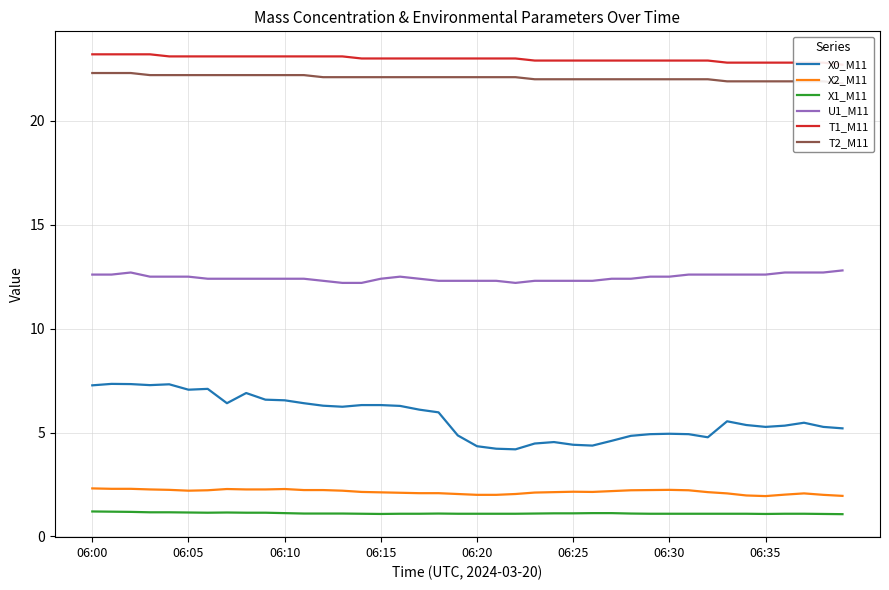

Which has a higher value, 36 or 18?

18